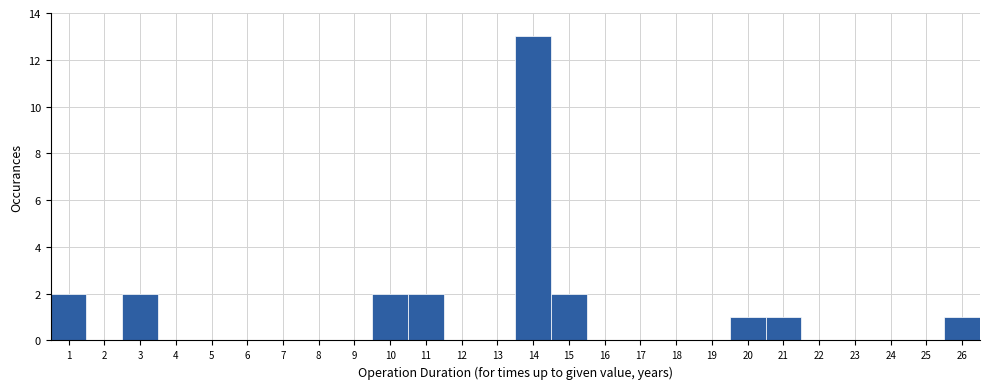

Over which range of the x-axis is the bar tallest?

13.5 to 14.5